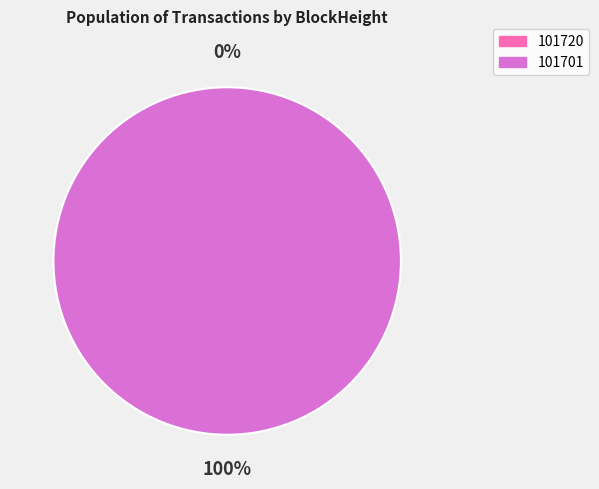

Which category has the biggest portion of the pie?

101701